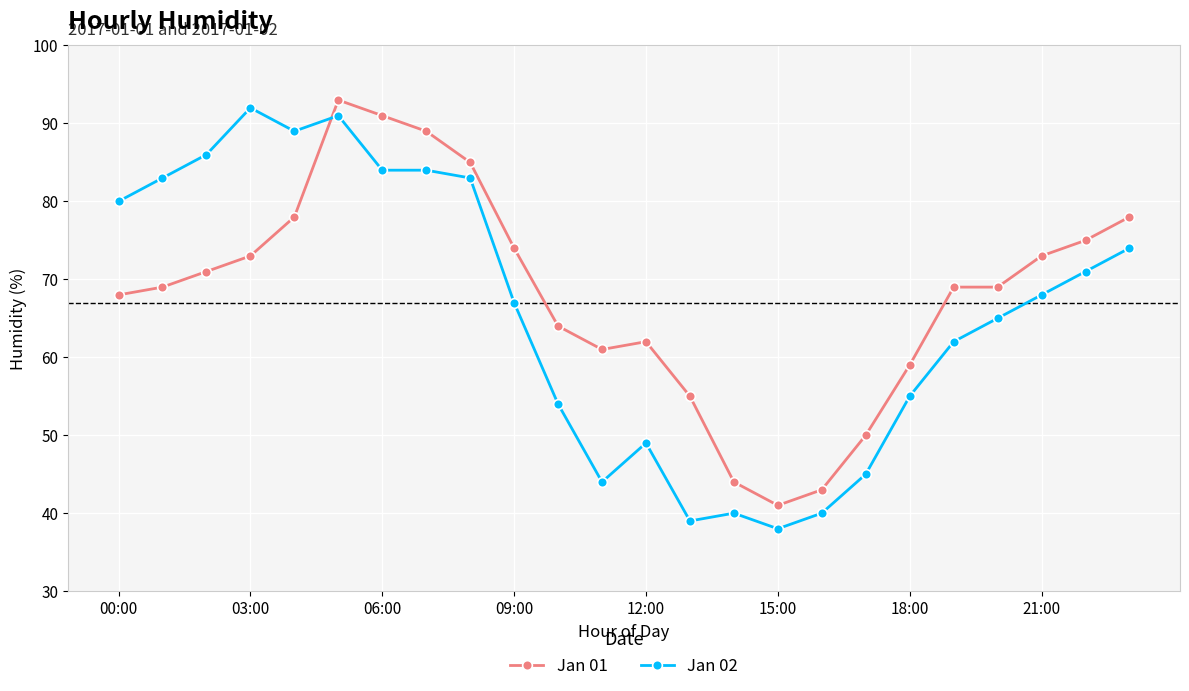

At how many categories does at least one series exceed 79?

9